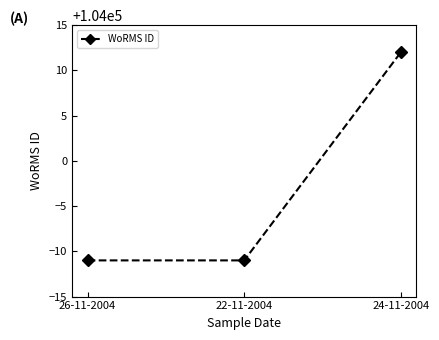

What is the maximum value shown in the chart?

104012